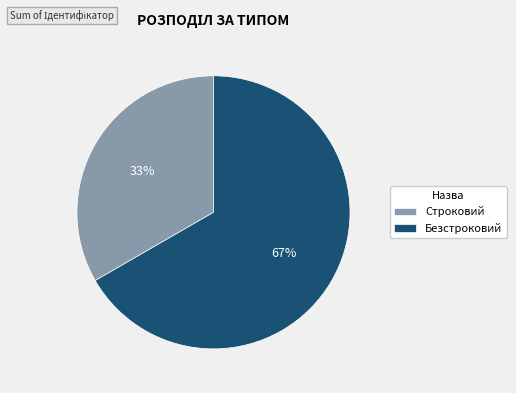

Combined, do Безстроковий and Строковий account for over 50%?

Yes